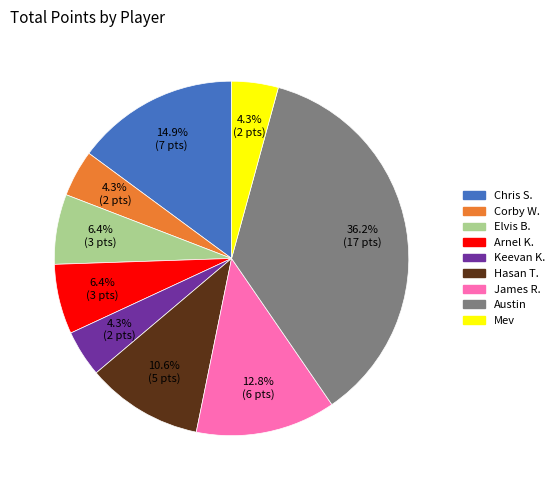

Combined, do Corby W. and Chris S. account for over 50%?

No